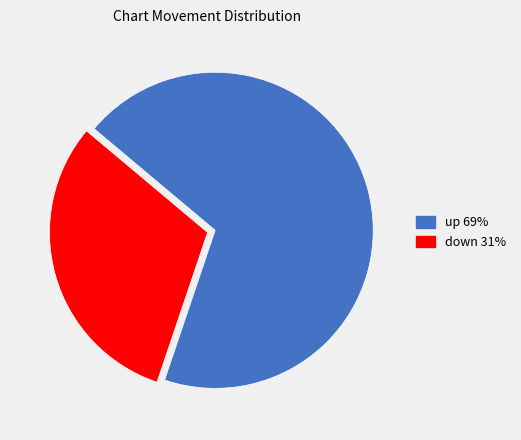

Combined, do down 31% and up 69% account for over 50%?

Yes